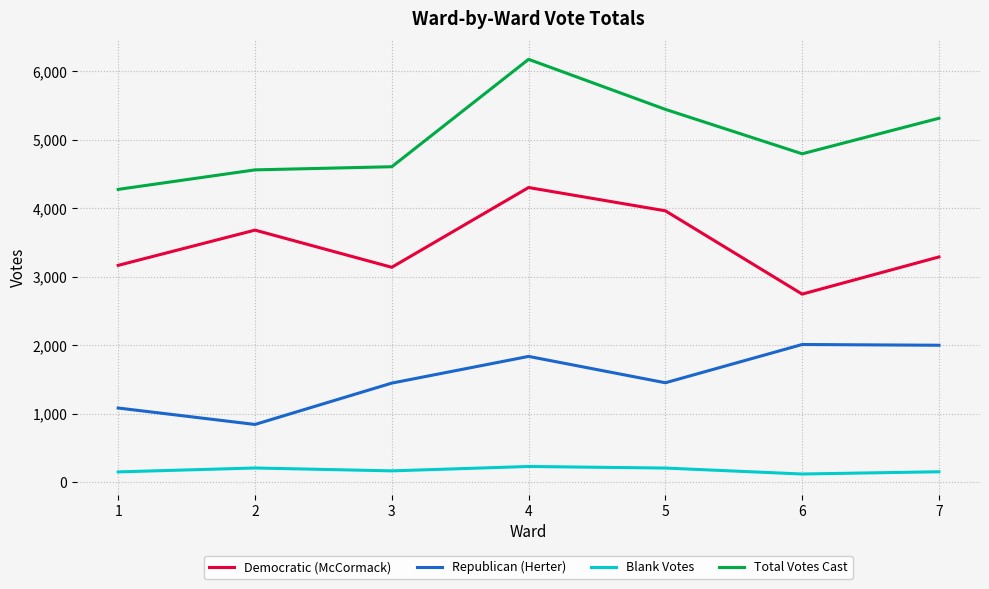

List the series in order of their overall mean, lowest first.

Blank Votes, Republican (Herter), Democratic (McCormack), Total Votes Cast